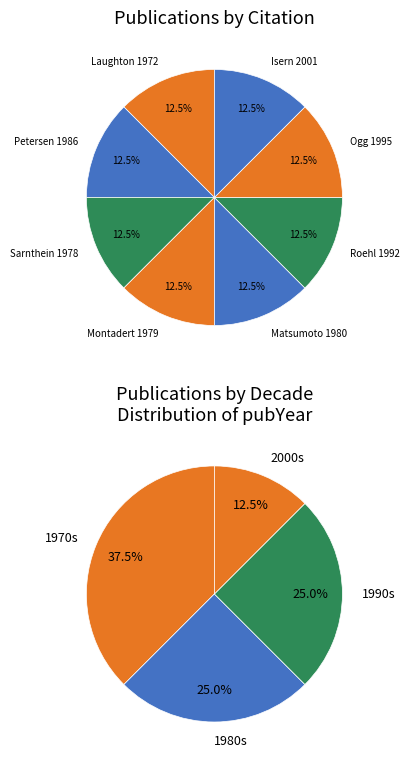

To the nearest percent, what portion does Montadert 1979 represent?

12%